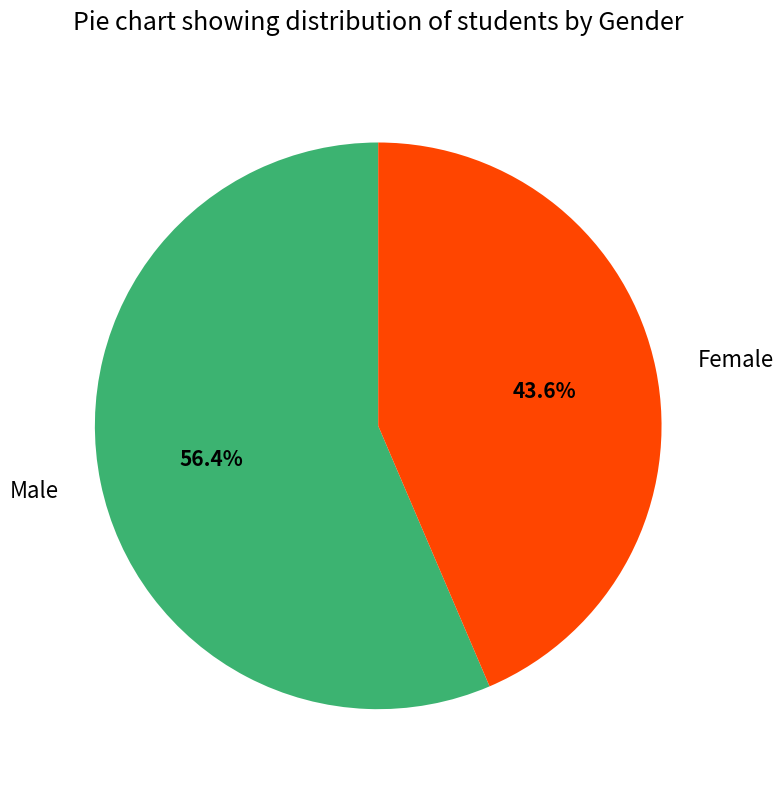

How many segments does this pie chart have?

2